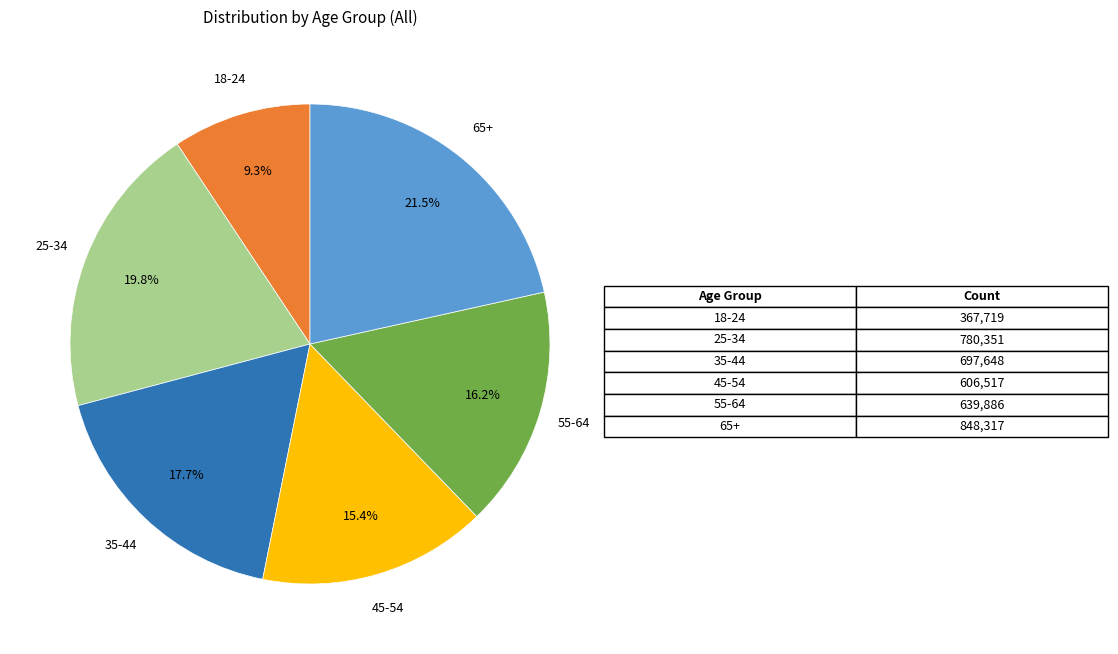

Is there a majority slice in this chart?

No